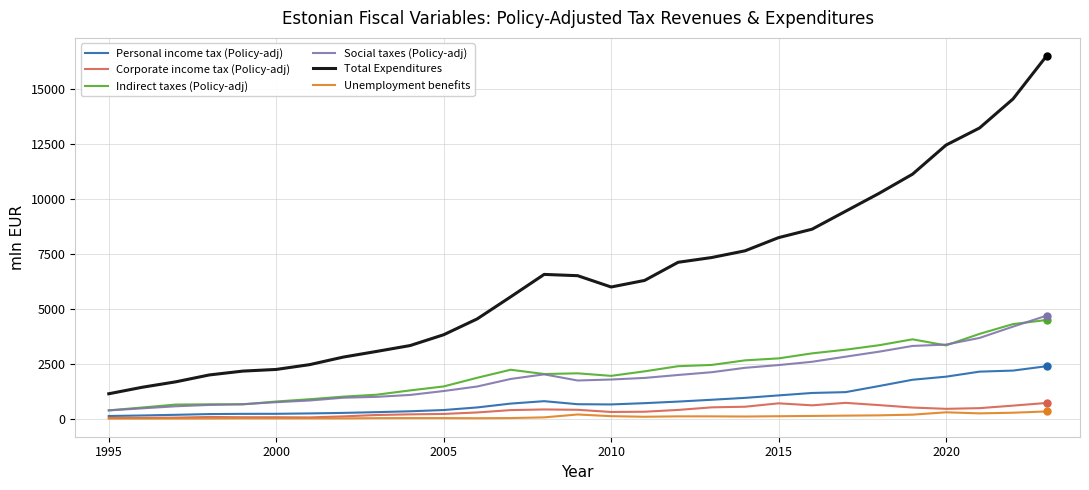

Which series has the largest range (max minus min)?

Total Expenditures